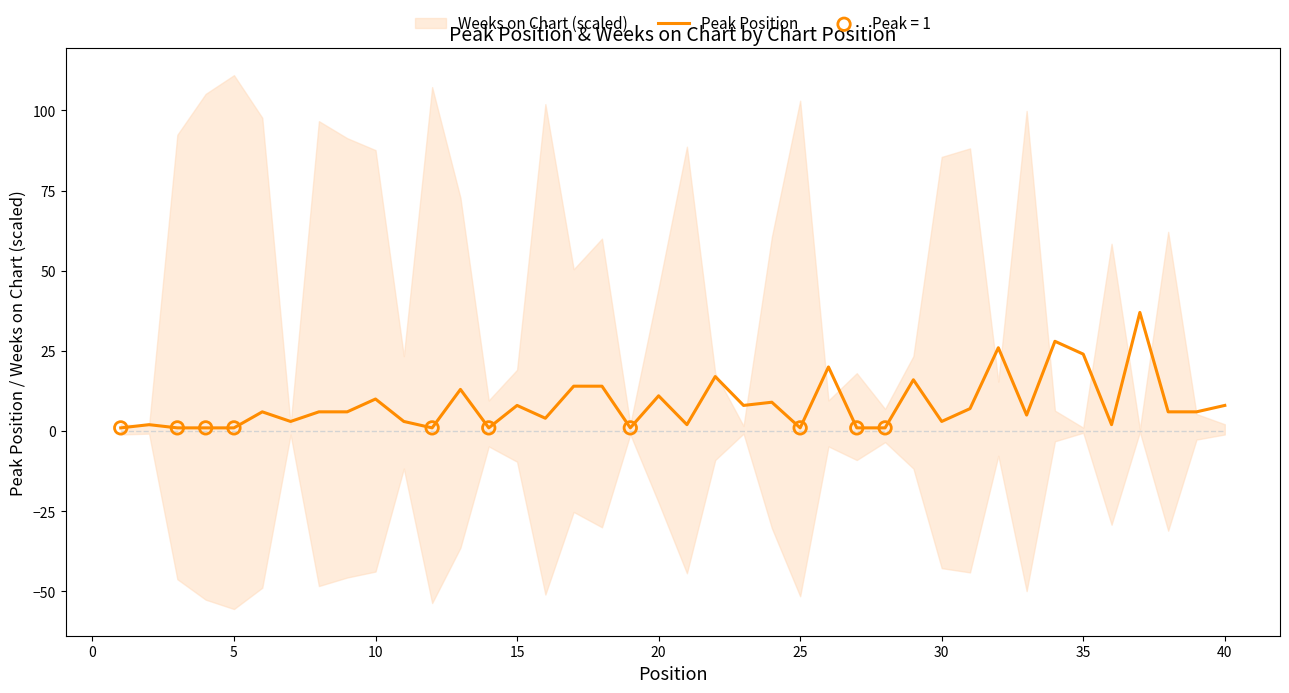

Is it true that Peak Position equals 8 at 15?

True